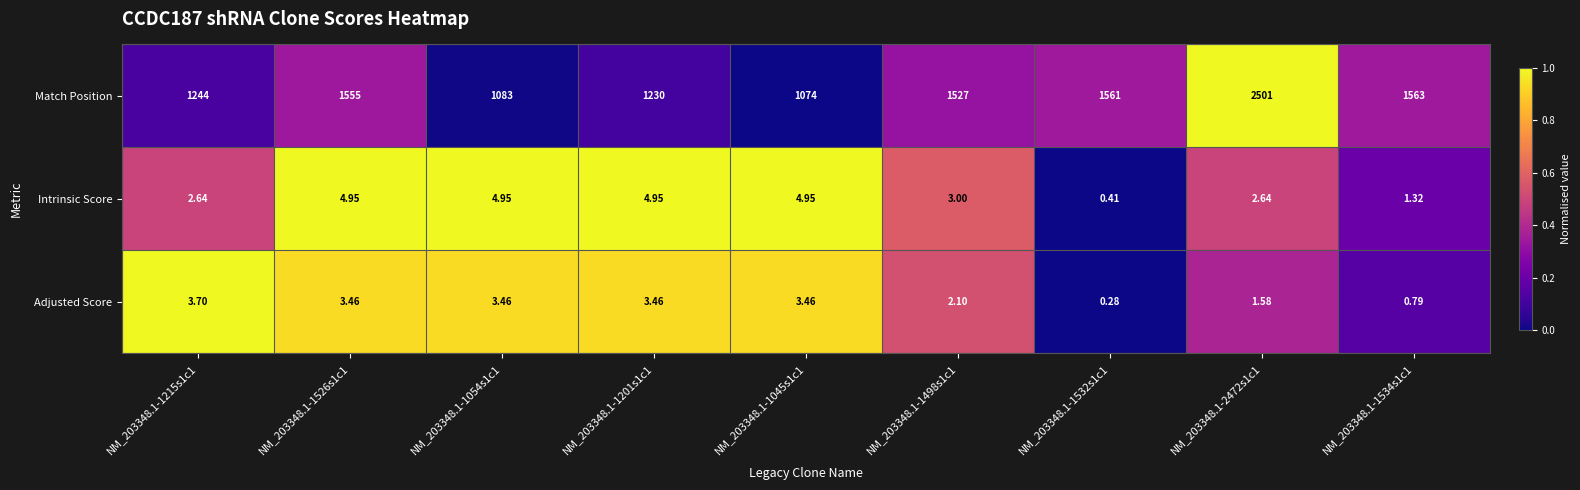

At which category is the sum across all series the highest?

NM_203348.1-2472s1c1